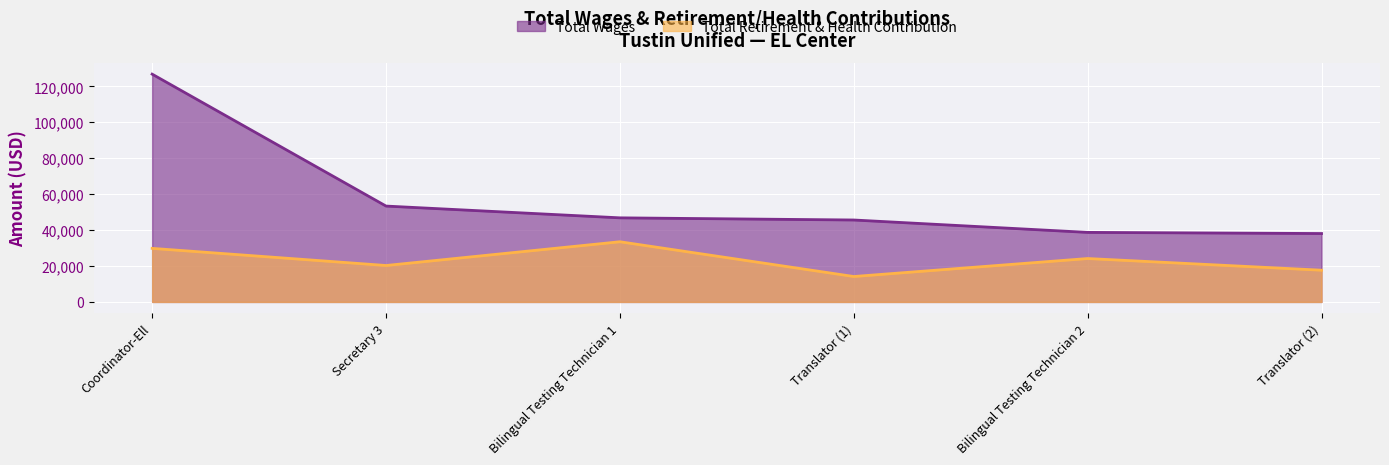

The value of Total Wages at Bilingual Testing Technician 2 is 57844. True or false?

False